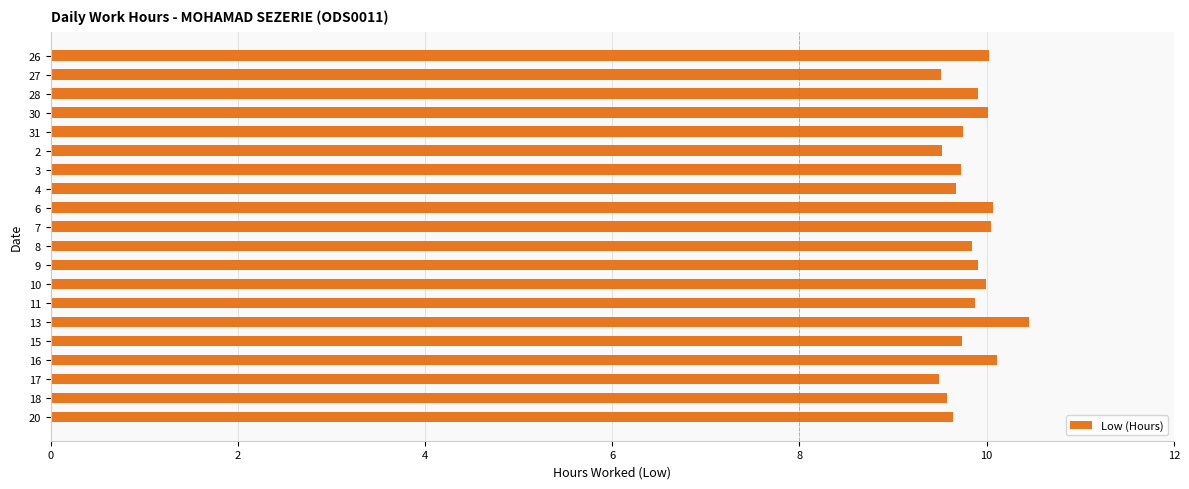

What is the minimum value shown in the chart?

9.5